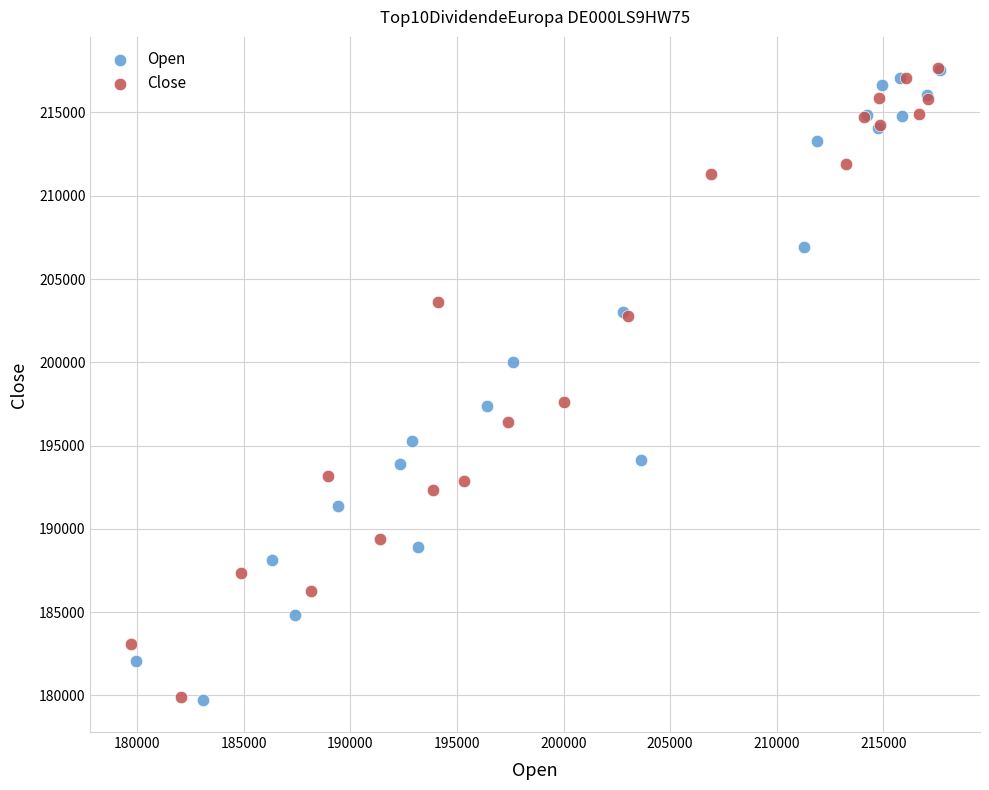

What are all the series names shown in the legend?

Open, Close